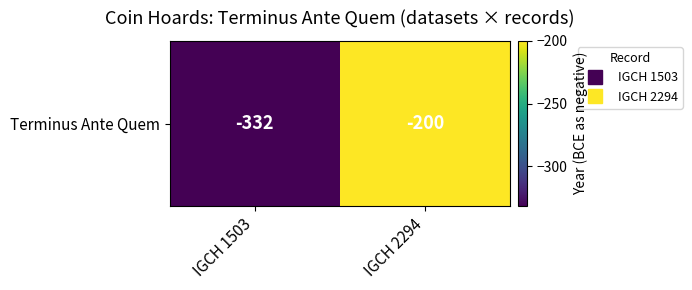

Count the number of categories in the chart.

2